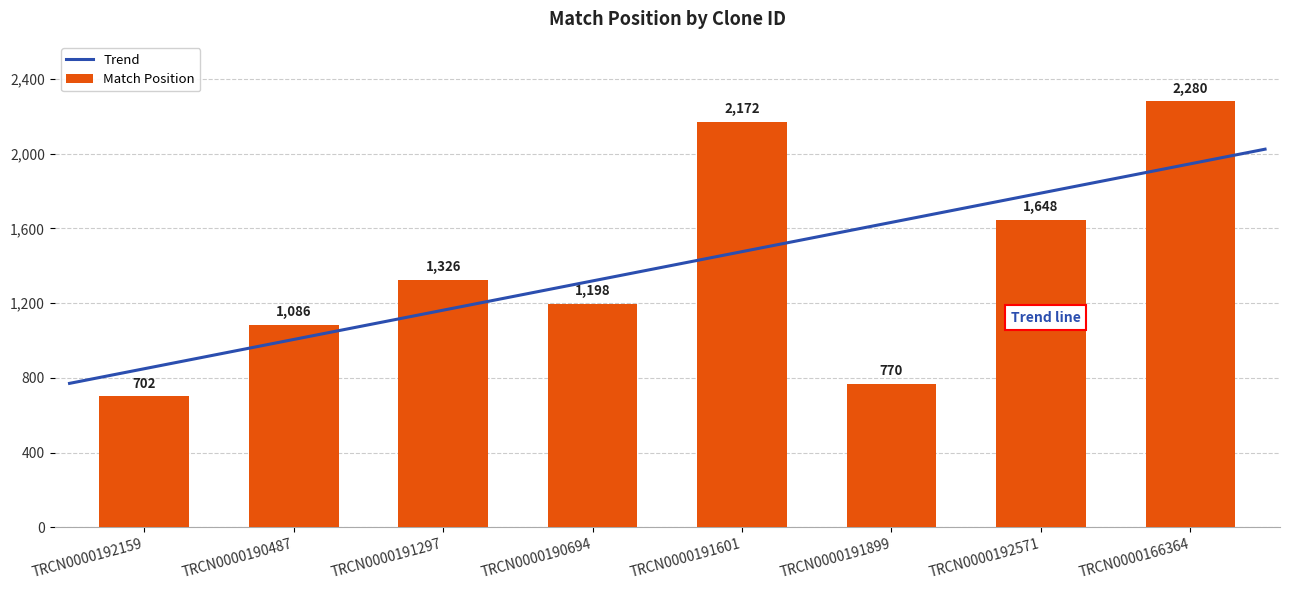

How many series are shown in this chart?

1